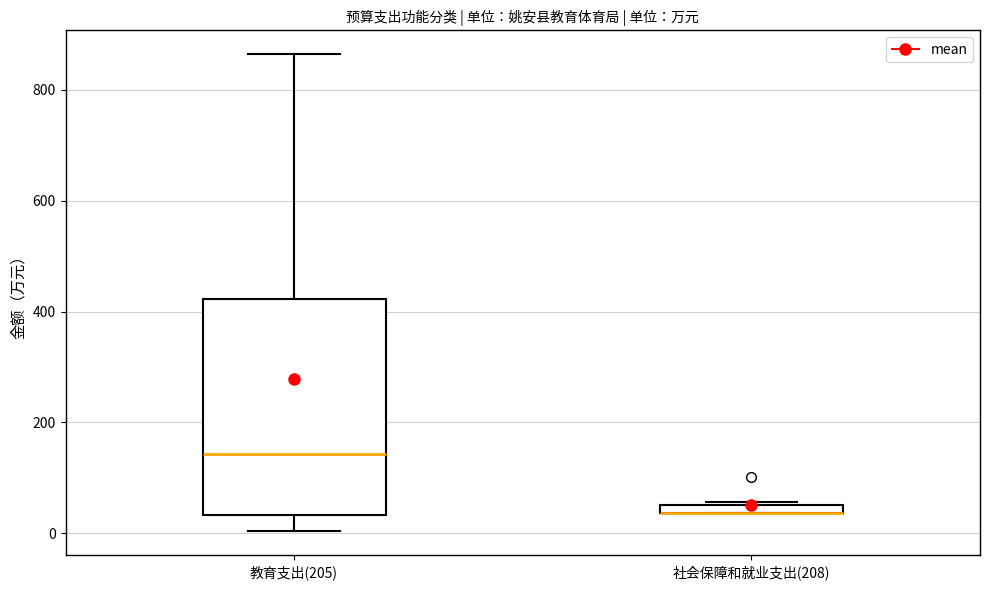

Where does the median line of the box for 教育支出(205) sit on the y-axis? The values are not printed on the chart, so give them approximately, as read against the axis.

140